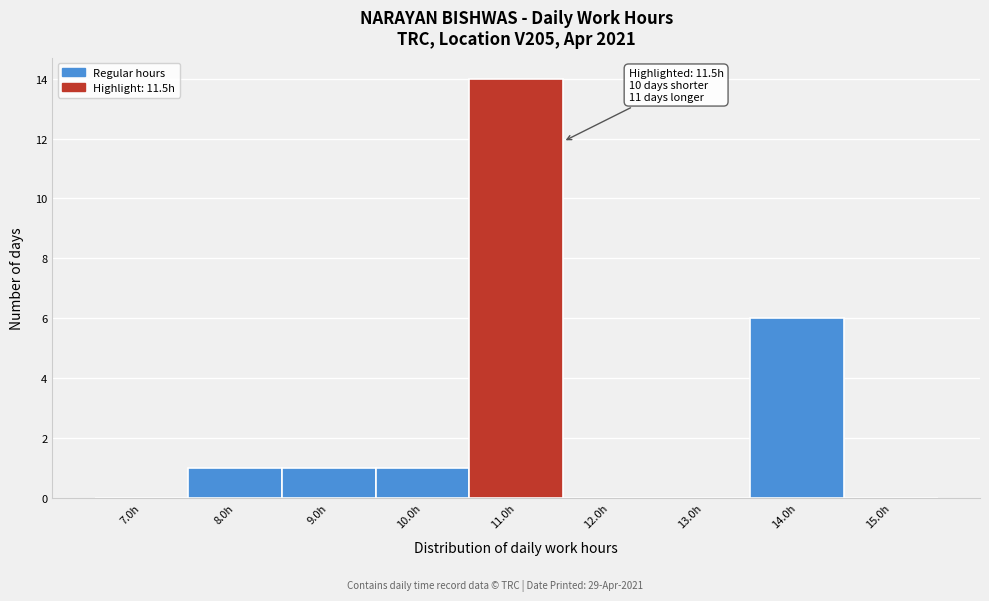

Reading left to right, what are all the values shown in this chart?

7.0h=0	8.0h=1	9.0h=1	10.0h=1	11.0h=14	12.0h=0	13.0h=0	14.0h=6	15.0h=0